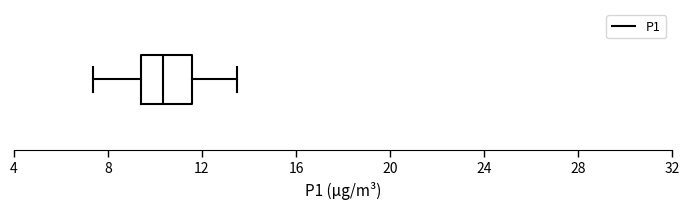

Where is the left edge of the box on the x-axis? The values are not printed on the chart, so give them approximately, as read against the axis.

9.5